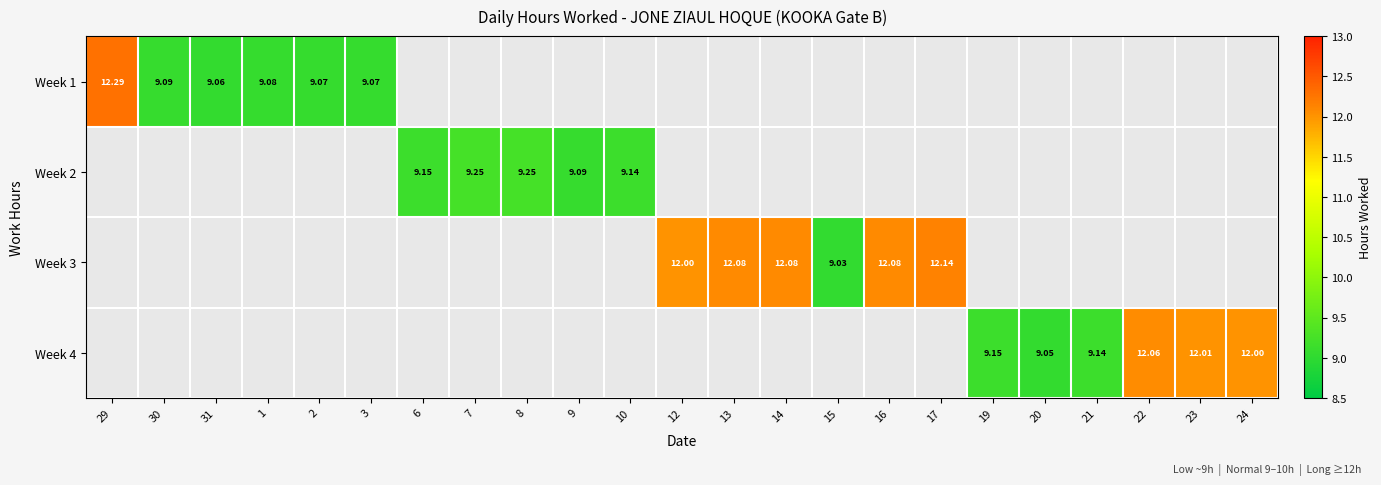

Which series has the largest range (max minus min)?

Week 1